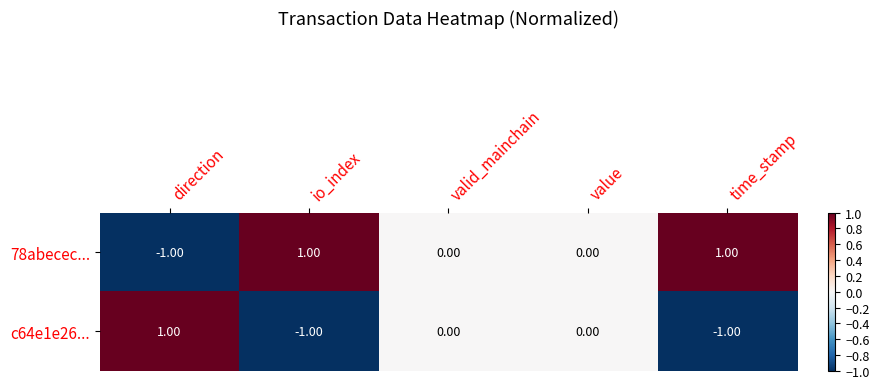

List the series in order of their overall mean, lowest first.

c64e1e26..., 78abecec...